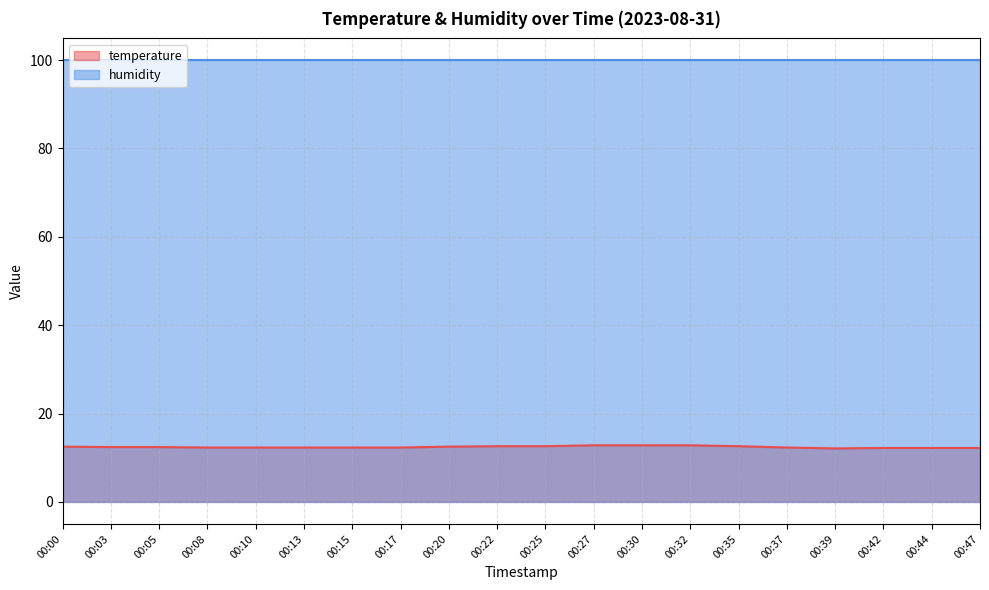

Count the values in the range 12 to 13.

20